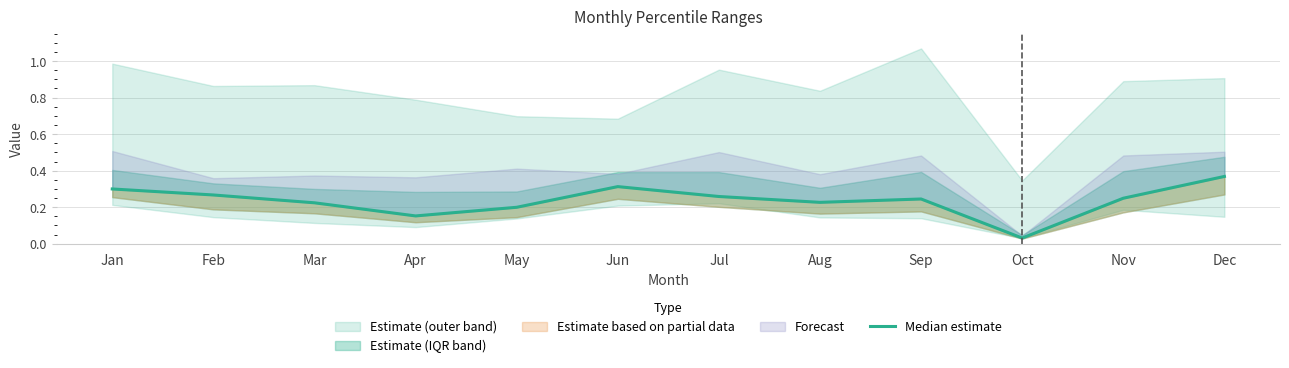

How many interior local peaks (higher than both neighbors) does the data have?

2